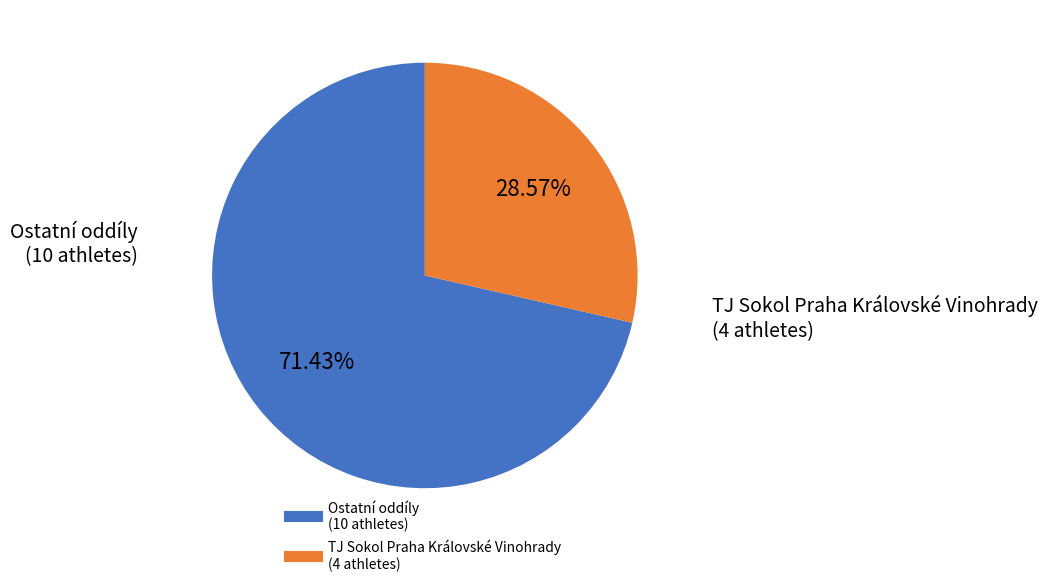

Is there any slice that represents more than half of the pie?

Yes